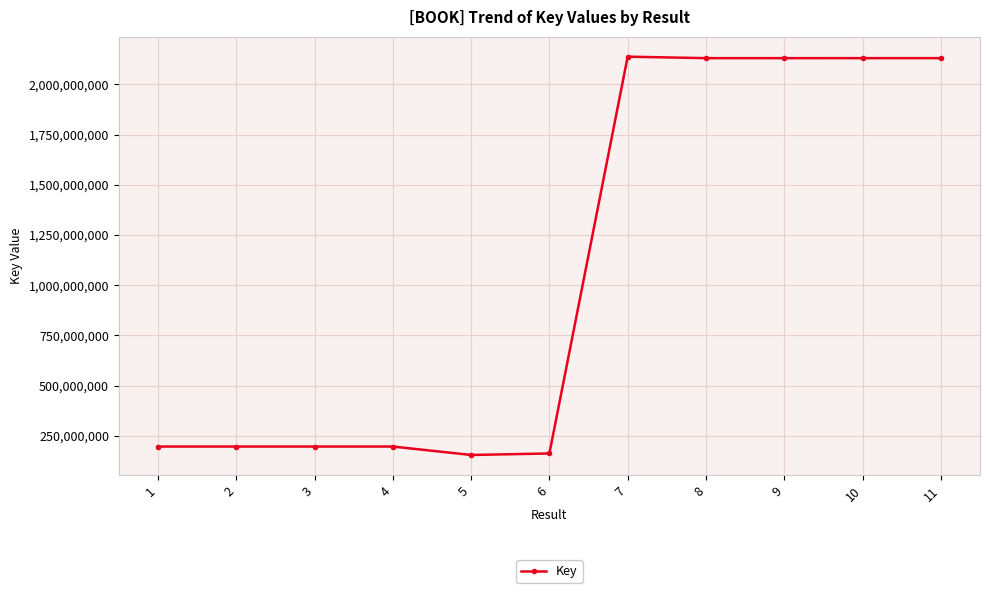

What is the smallest value displayed?

155132739